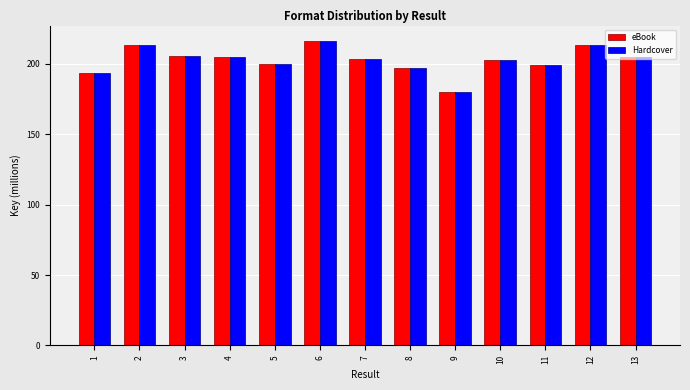

Are the bars grouped side by side (vs. stacked)?

Yes